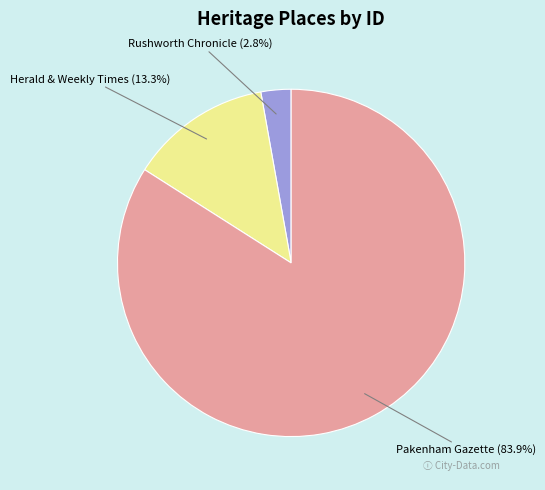

To the nearest percent, what is the difference between the largest and smallest slice percentages?

81%